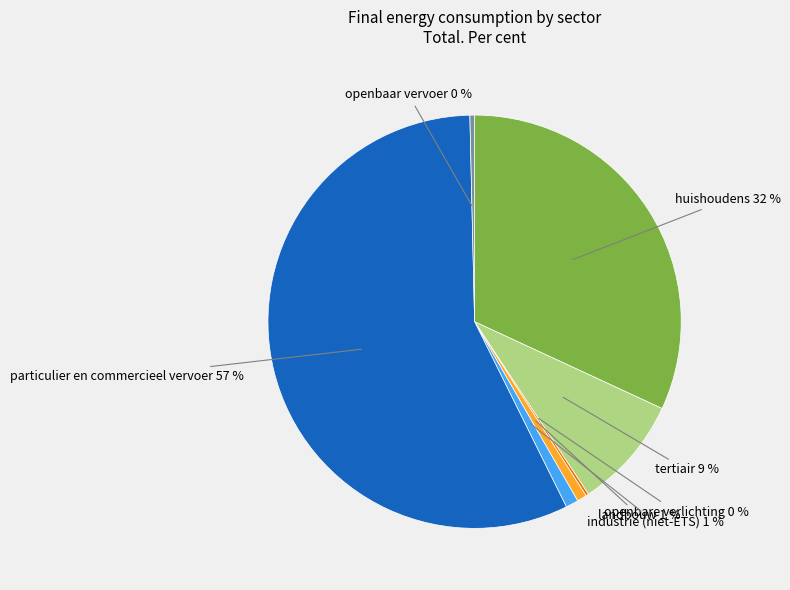

Is there any slice that represents more than half of the pie?

Yes